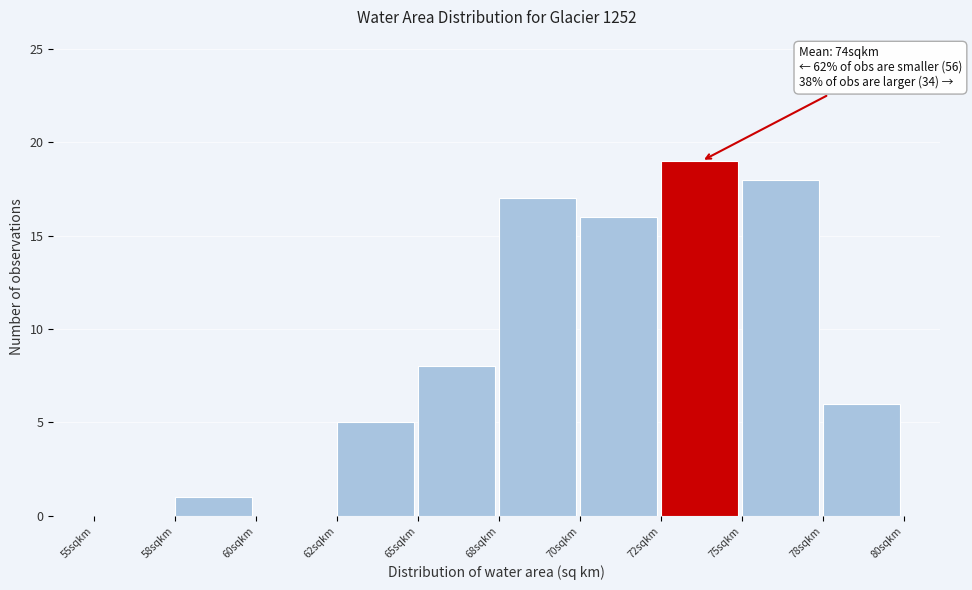

Reading right to left, list all the values displayed in this chart.

78sqkm=6	75sqkm=18	72sqkm=19	70sqkm=16	68sqkm=17	65sqkm=8	62sqkm=5	60sqkm=0	58sqkm=1	55sqkm=0